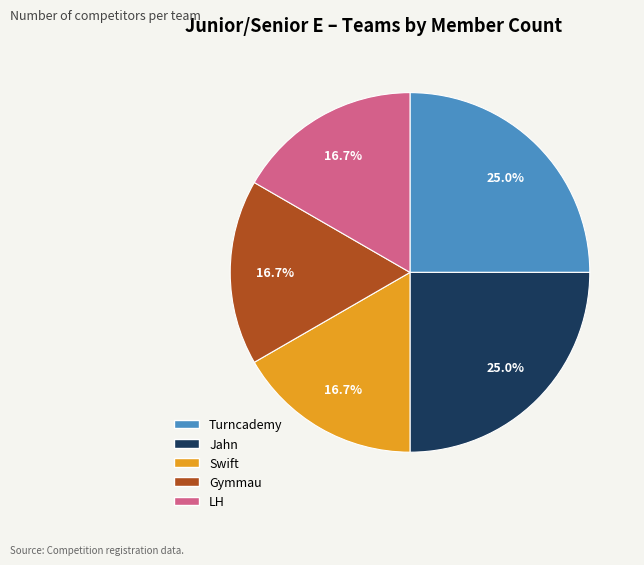

Count the number of slices in the pie.

5